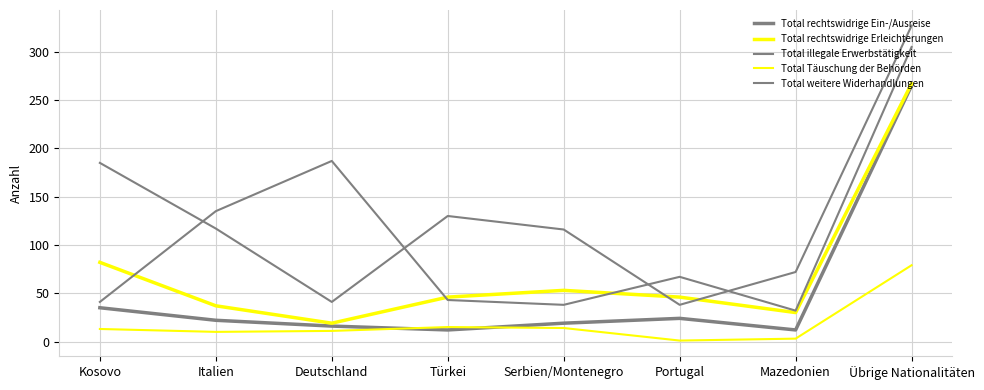

What is the spread (max minus min) of values at Portugal?

66